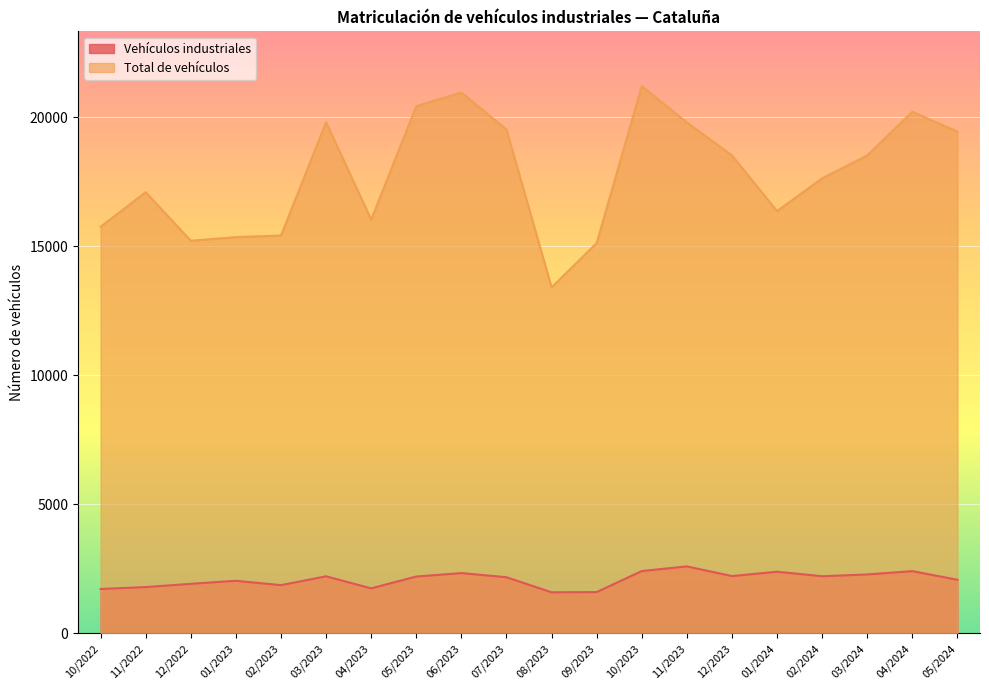

What is the lowest value of the Vehículos industriales series?

1593